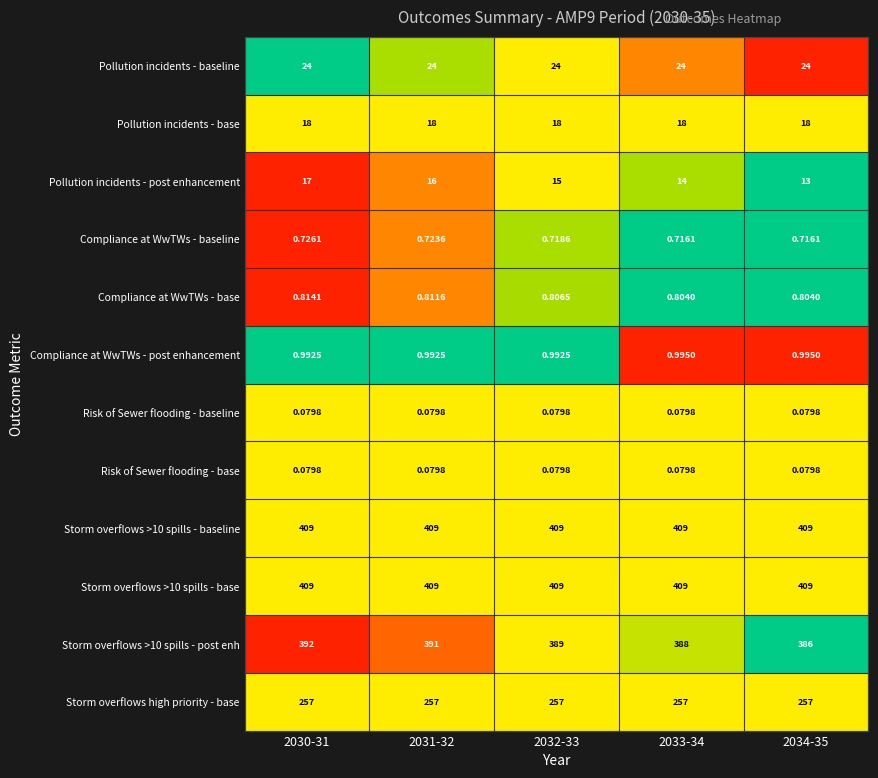

Reading right to left, extract all data points from this chart.

Pollution incidents - baseline: 2034-35=24.0	2033-34=24.0	2032-33=24.0	2031-32=24.0	2030-31=24.0
Pollution incidents - base: 2034-35=18.0	2033-34=18.0	2032-33=18.0	2031-32=18.0	2030-31=18.0
Pollution incidents - post enhancement: 2034-35=13.0	2033-34=14.0	2032-33=15.0	2031-32=16.0	2030-31=17.0
Compliance at WwTWs - baseline: 2034-35=0.7	2033-34=0.7	2032-33=0.7	2031-32=0.7	2030-31=0.7
Compliance at WwTWs - base: 2034-35=0.8	2033-34=0.8	2032-33=0.8	2031-32=0.8	2030-31=0.8
Compliance at WwTWs - post enhancement: 2034-35=1.0	2033-34=1.0	2032-33=1.0	2031-32=1.0	2030-31=1.0
Risk of Sewer flooding - baseline: 2034-35=0.1	2033-34=0.1	2032-33=0.1	2031-32=0.1	2030-31=0.1
Risk of Sewer flooding - base: 2034-35=0.1	2033-34=0.1	2032-33=0.1	2031-32=0.1	2030-31=0.1
Storm overflows >10 spills - baseline: 2034-35=409.0	2033-34=409.0	2032-33=409.0	2031-32=409.0	2030-31=409.0
Storm overflows >10 spills - base: 2034-35=409.0	2033-34=409.0	2032-33=409.0	2031-32=409.0	2030-31=409.0
Storm overflows >10 spills - post enh: 2034-35=386.0	2033-34=388.0	2032-33=389.0	2031-32=391.0	2030-31=392.0
Storm overflows high priority - base: 2034-35=257.0	2033-34=257.0	2032-33=257.0	2031-32=257.0	2030-31=257.0